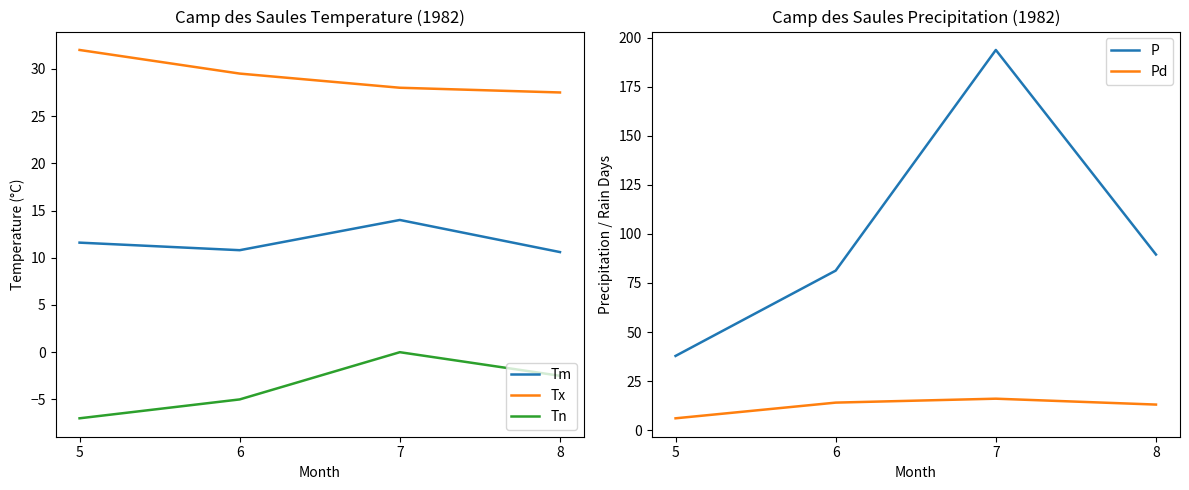

The Tn series shows -2.7 at 5. True or false?

False